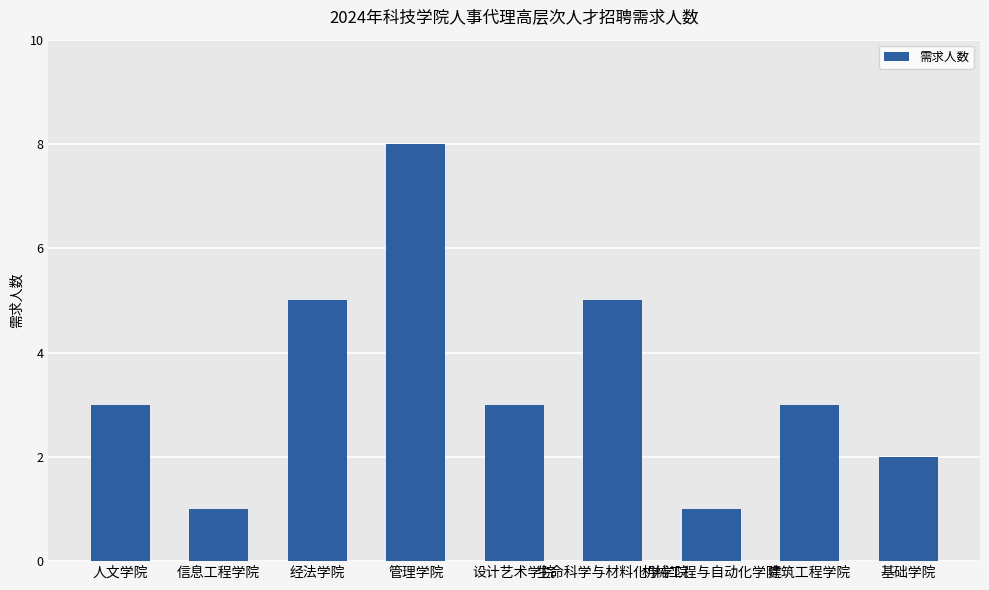

What is the difference between the values at 建筑工程学院 and 管理学院?

5